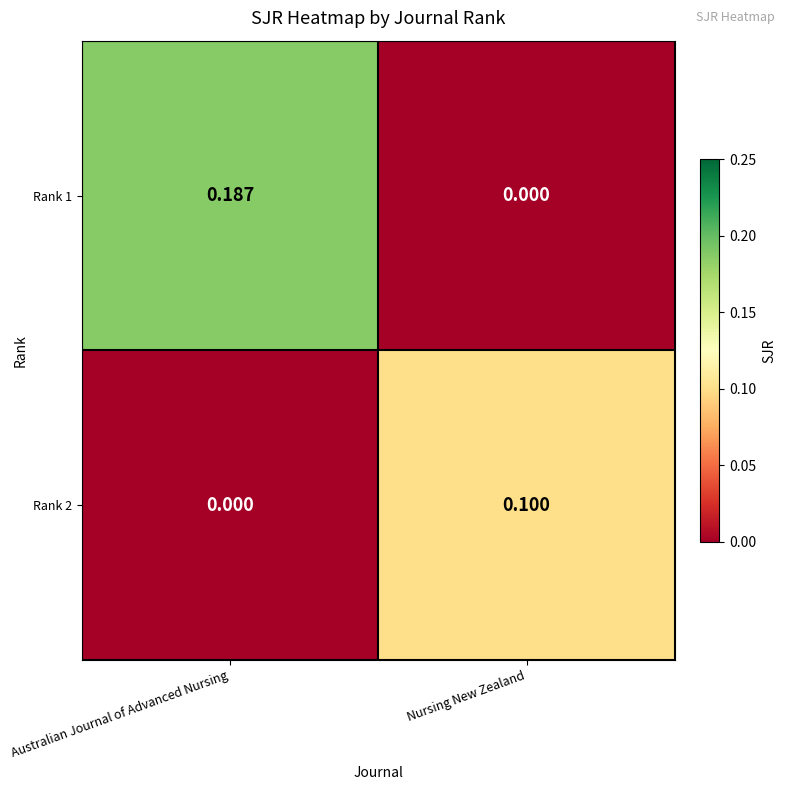

Rank the categories by Rank 2 value from highest to lowest.

Nursing New Zealand, Australian Journal of Advanced Nursing